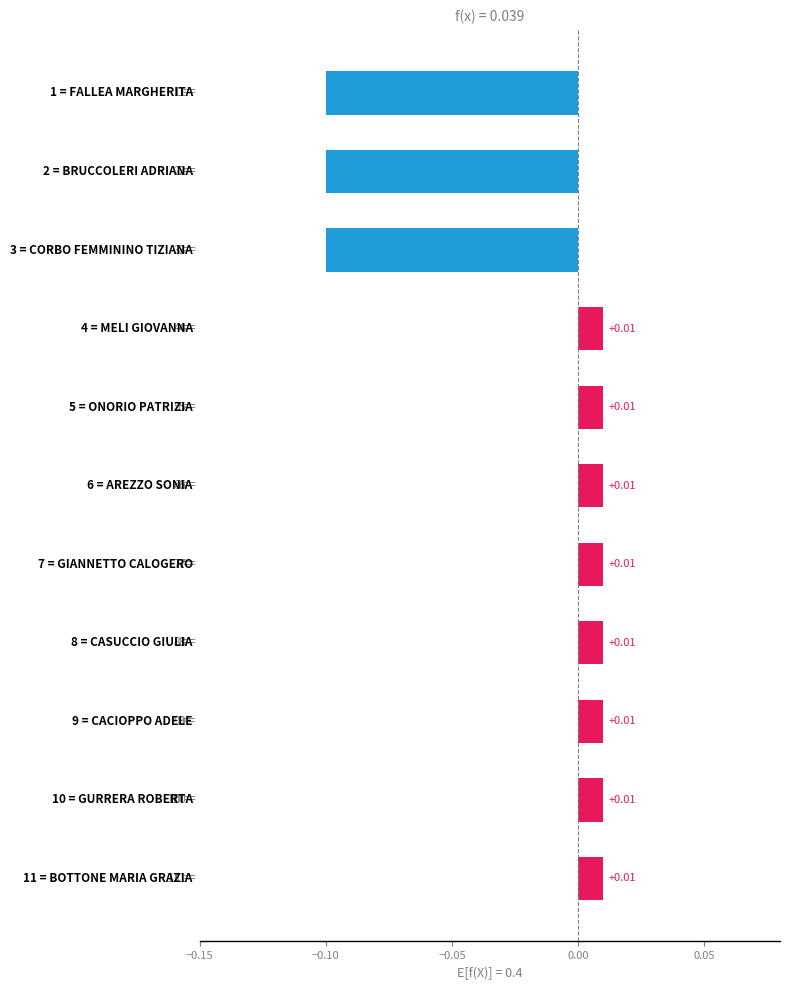

How many values are below 0?

3